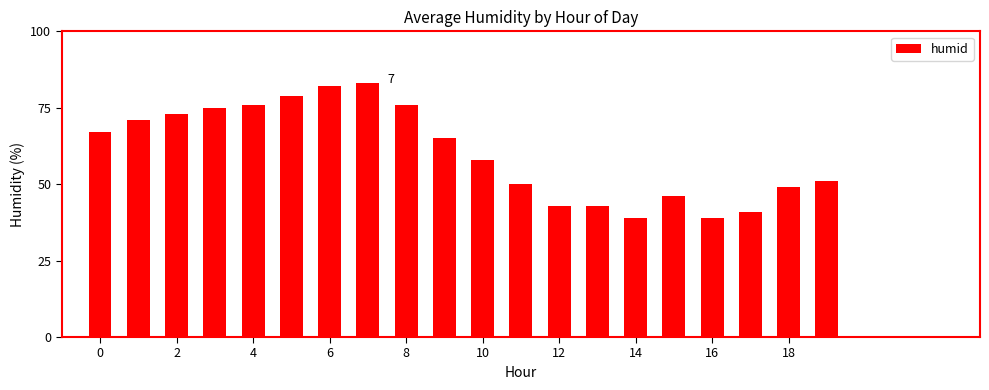

What is the difference between the second highest and minimum values?

43